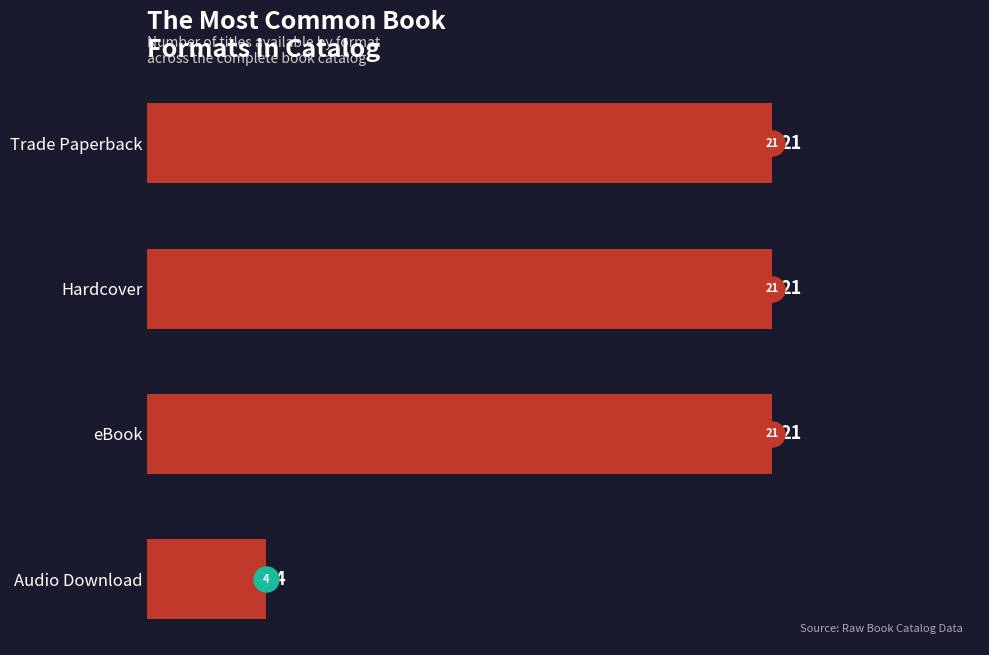

What is the approximate value at eBook, to the nearest 5?

20